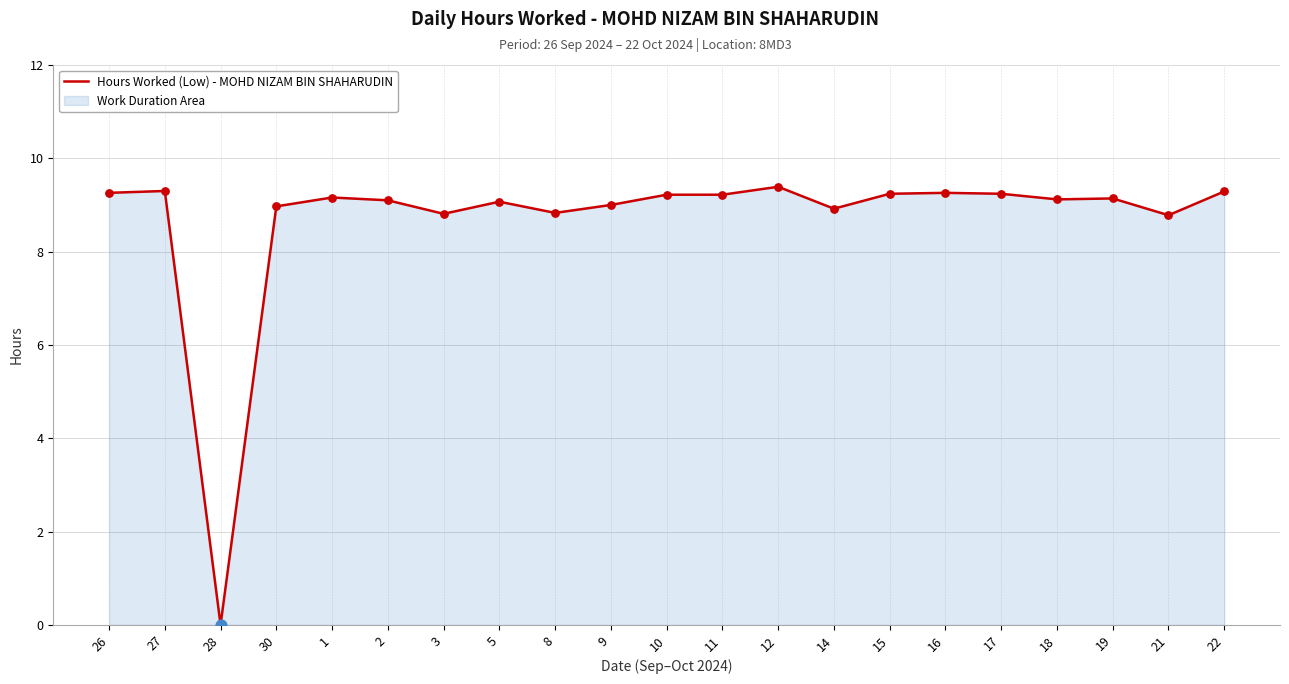

What is the change in value from 5 to 10?

+0.2